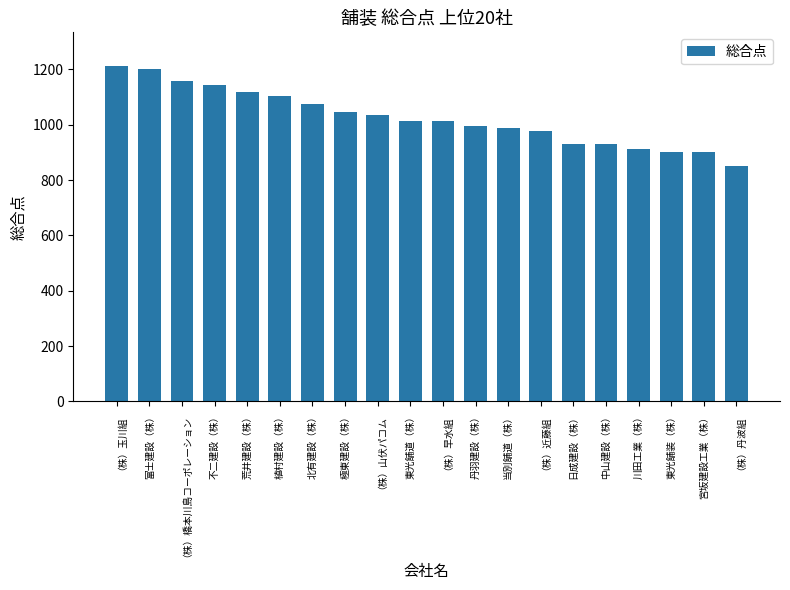

What is the change in value from 北有建設（株） to 宮坂建設工業（株）?

-176